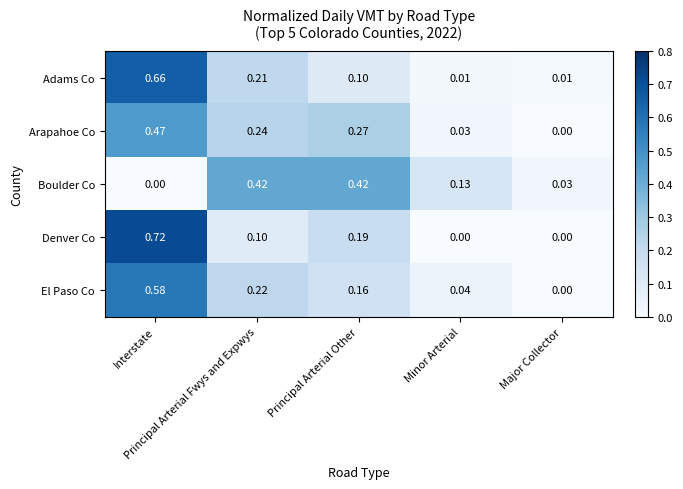

Count the number of categories in the chart.

5